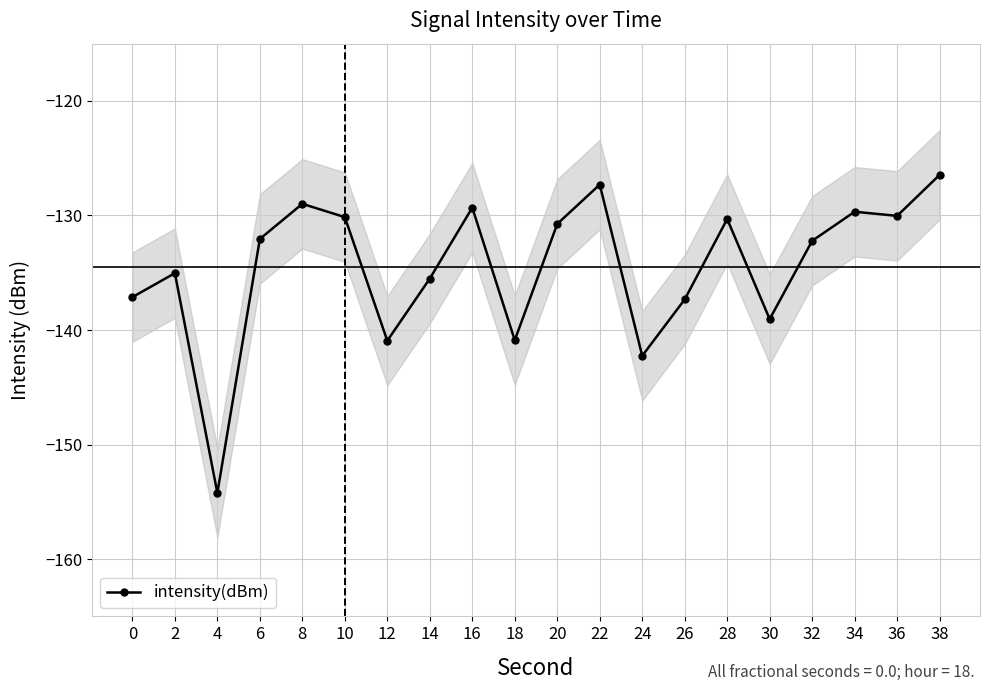

How many lines are shown in the chart?

1